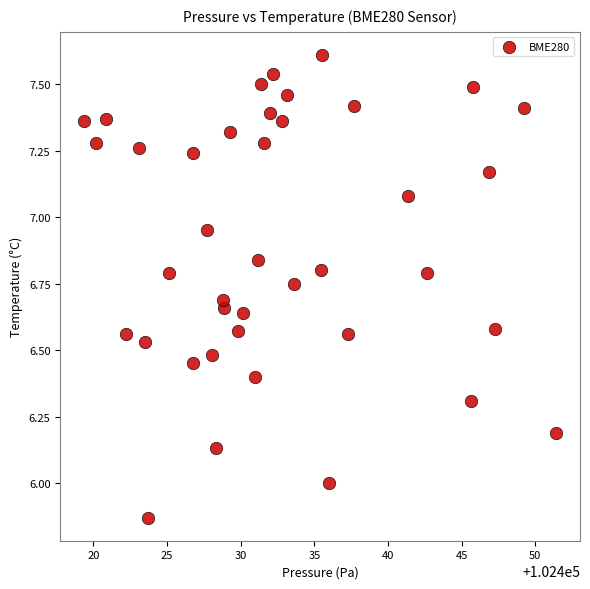

What is the range of X values (max minus min)?

32.1